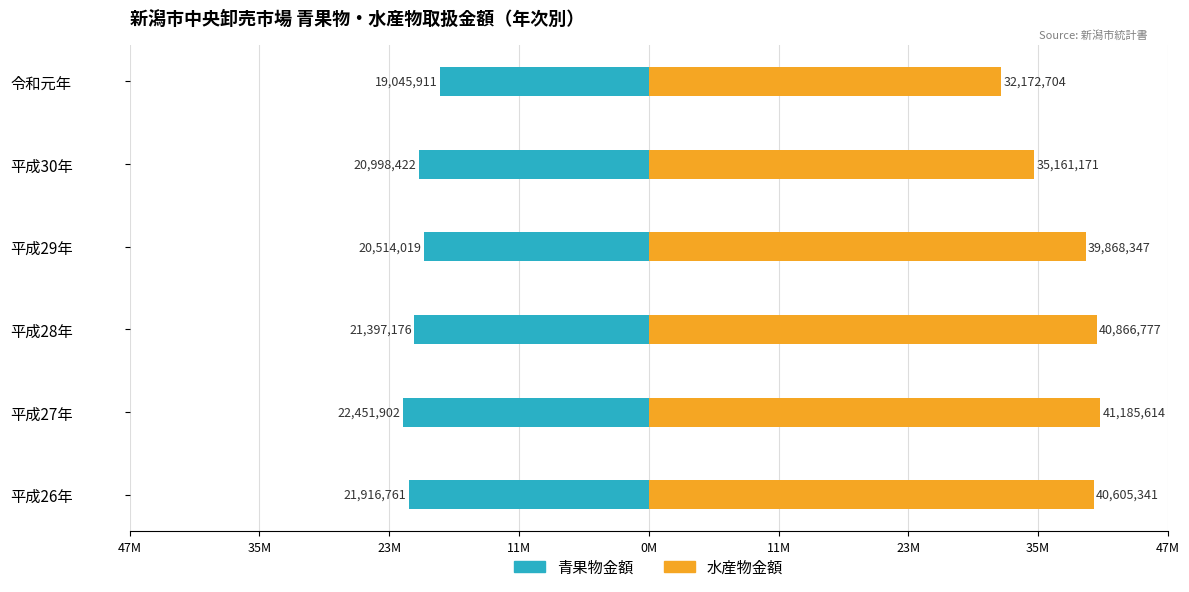

The value of 青果物総数金額 at 平成30年 is -6814120. True or false?

False